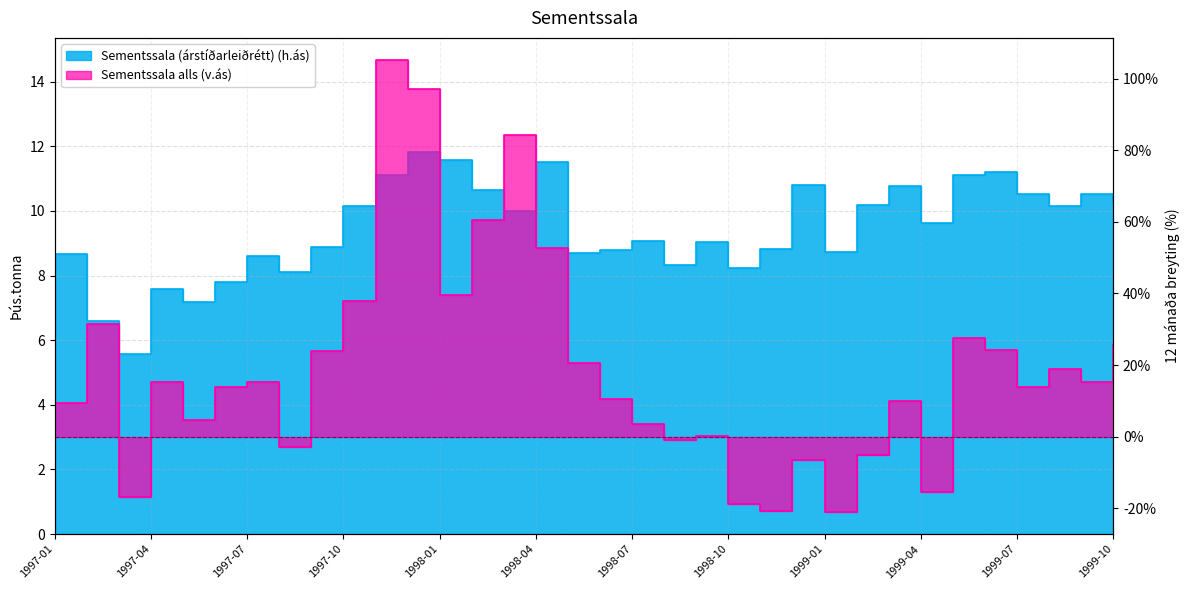

What is the total value across all series at 1999-10?

35.9